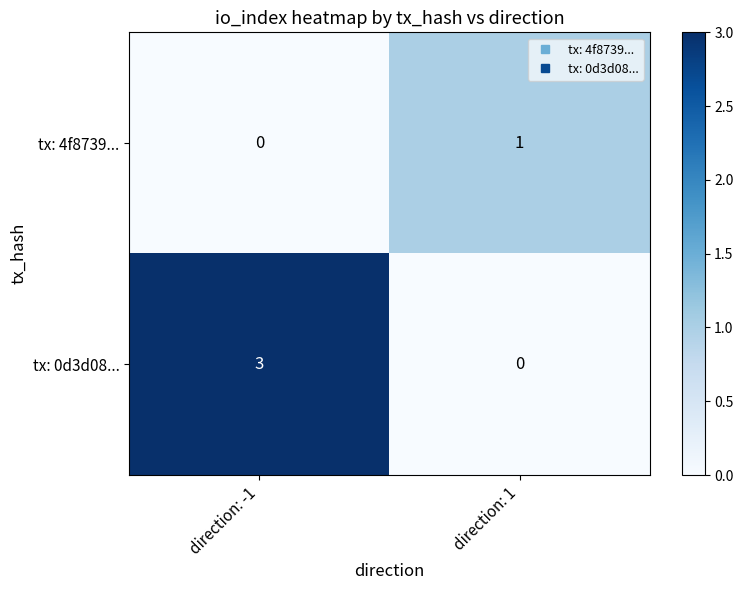

At which category is the sum across all series the highest?

direction: -1